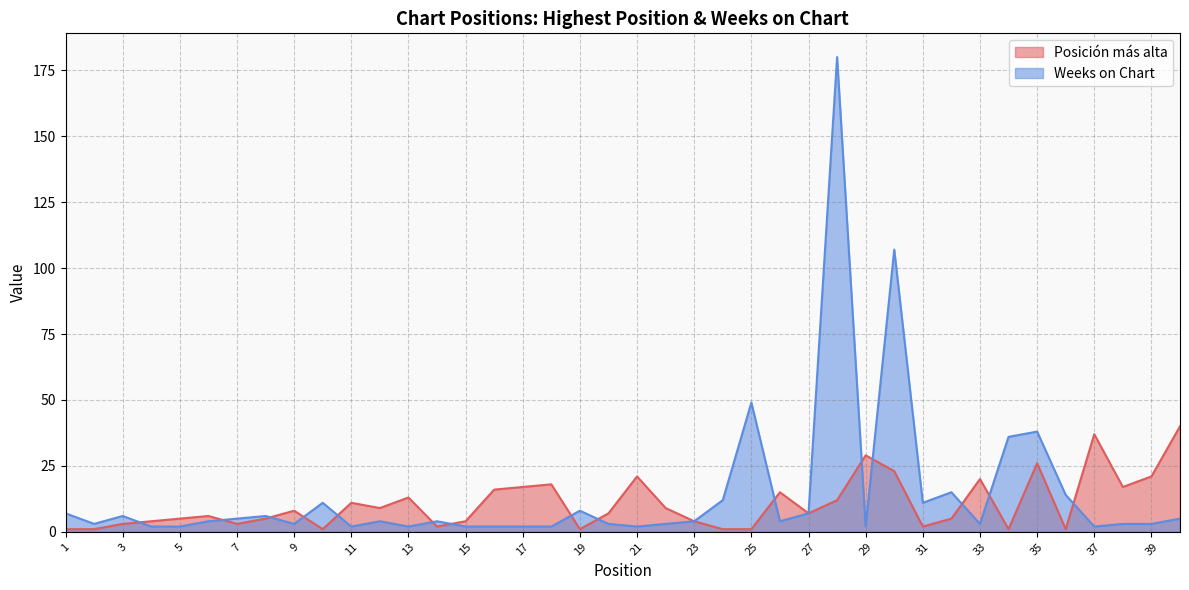

At 27, list the series in order from largest to smallest.

Posición más alta, Weeks on Chart